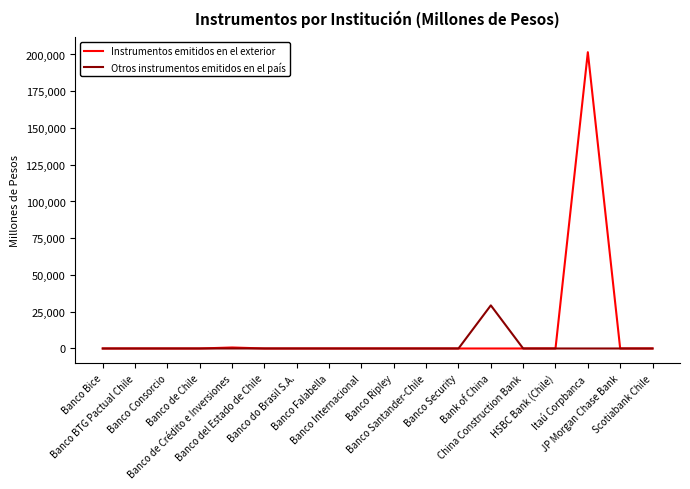

Is it true that Instrumentos emitidos en el exterior equals -98537 at Banco BTG Pactual Chile?

False